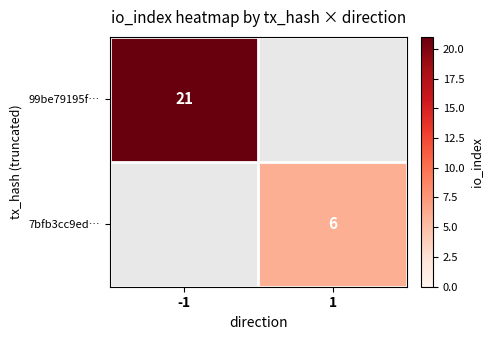

The value of 7bfb3cc9ed… at 1 is 3. True or false?

False